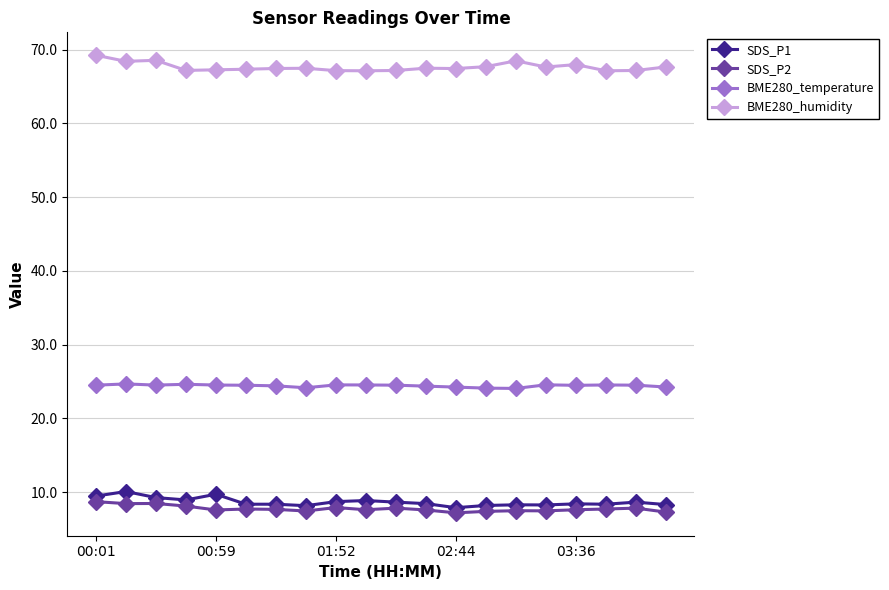

True or false: BME280_temperature and SDS_P2 cross at least once.

False